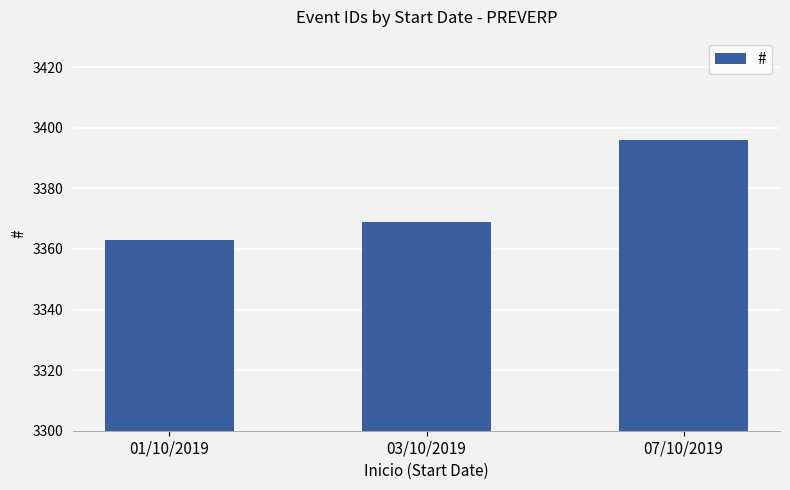

Between 01/10/2019 and 03/10/2019, which is larger?

03/10/2019